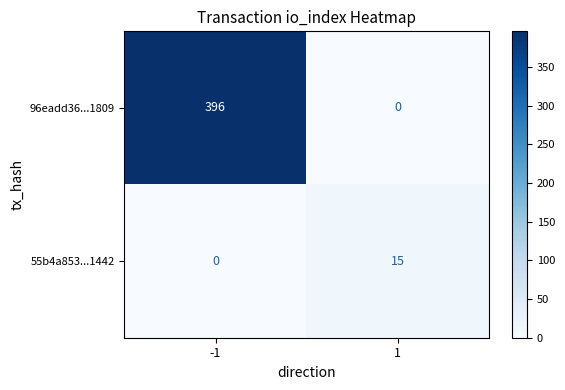

What is the difference between the maximum and minimum values in the 55b4a853...1442 series?

15